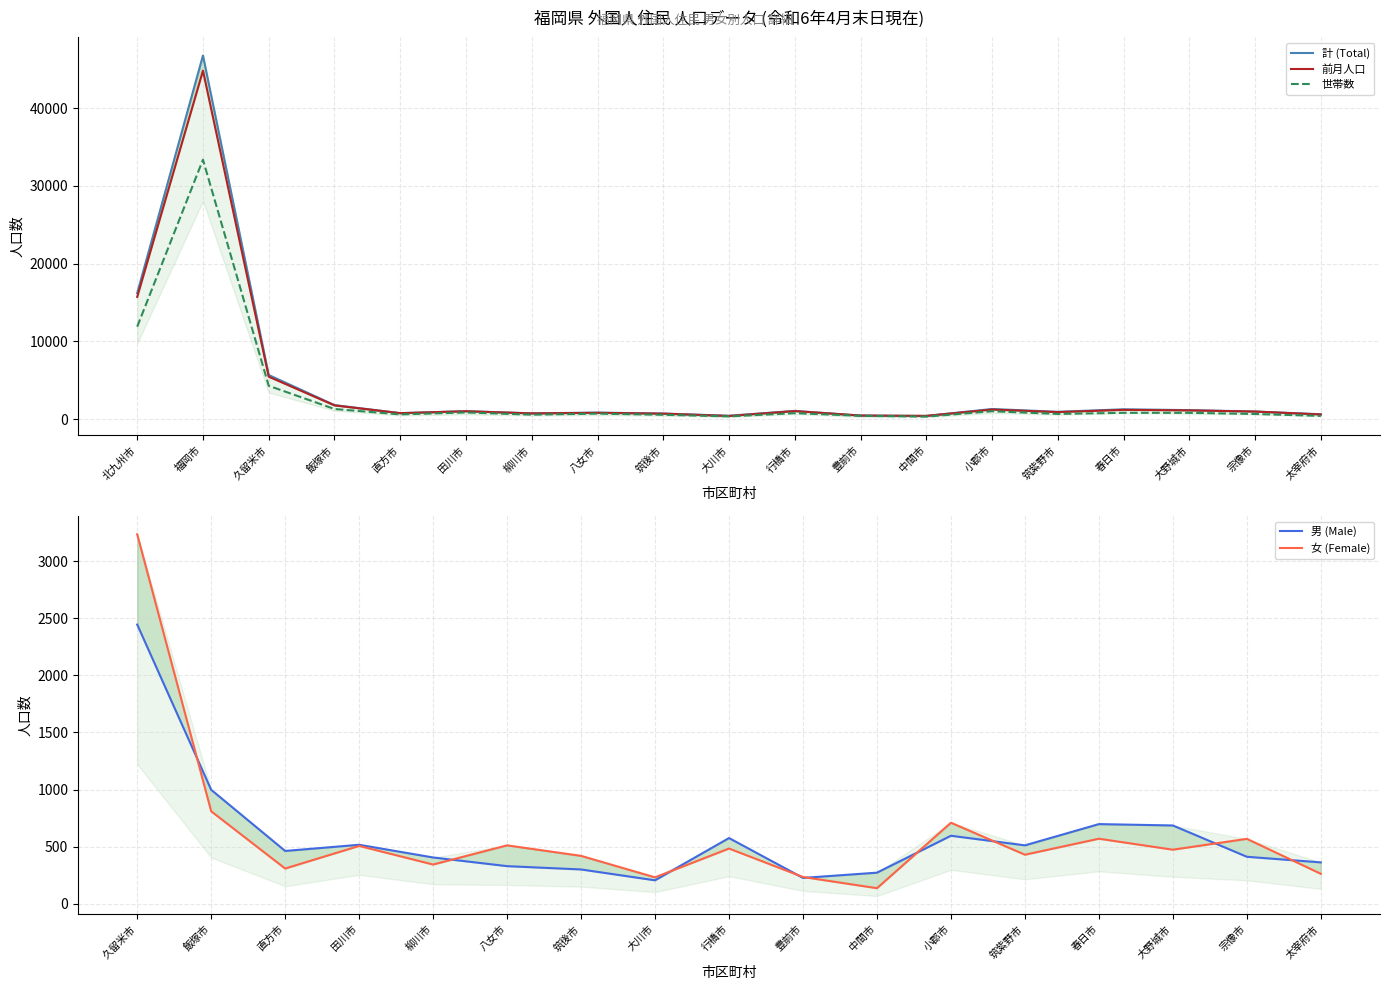

What is the difference between the second highest and minimum values in the 女 (Female) series?

15799